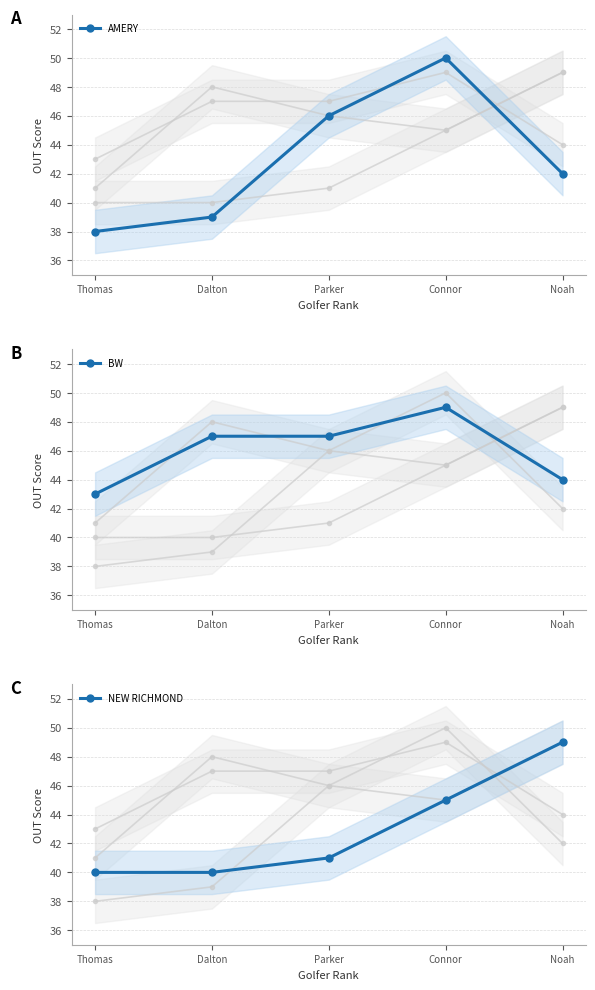

At which category does BW reach its first local peak?

Connor